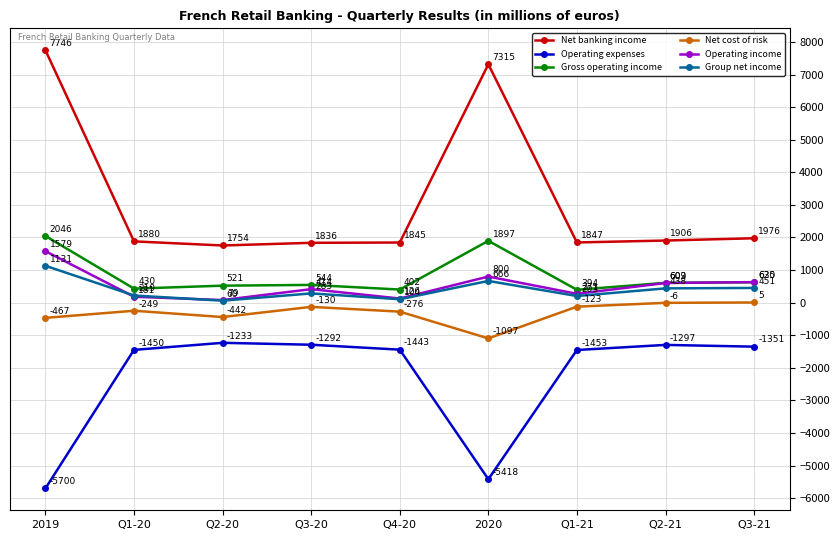

Is this an area chart (filled region under the line)?

No